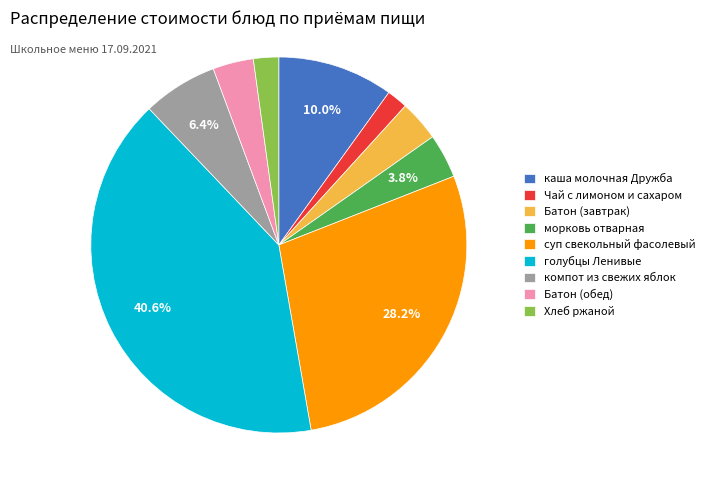

To the nearest percent, what percentage of the pie is Чай с лимоном и сахаром?

2%